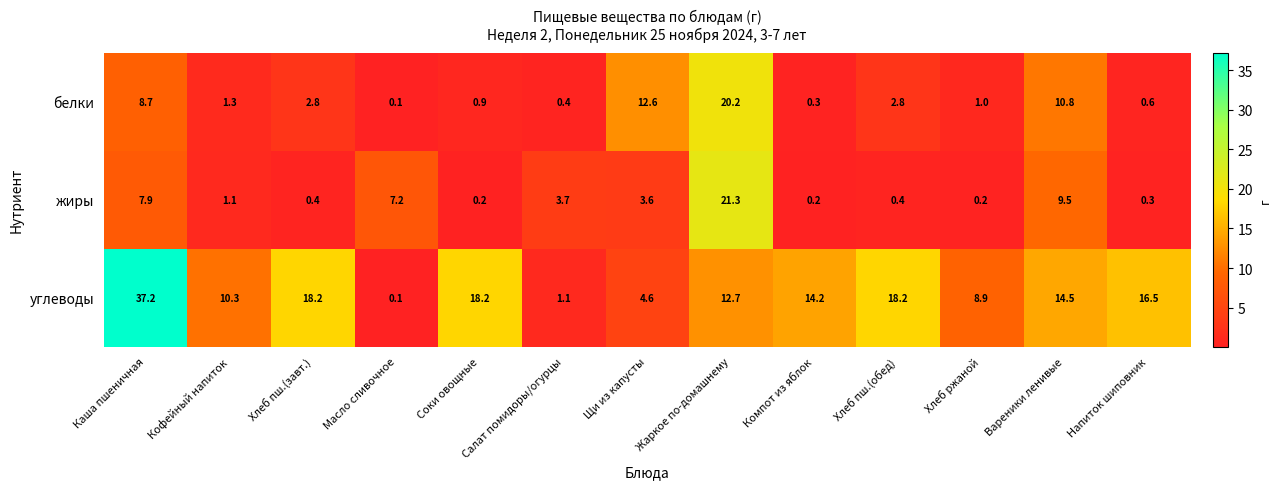

At which category is the sum across all series the highest?

Жаркое по-домашнему